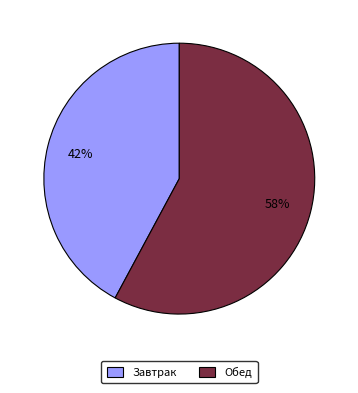

To the nearest percent, what portion does Обед represent?

58%